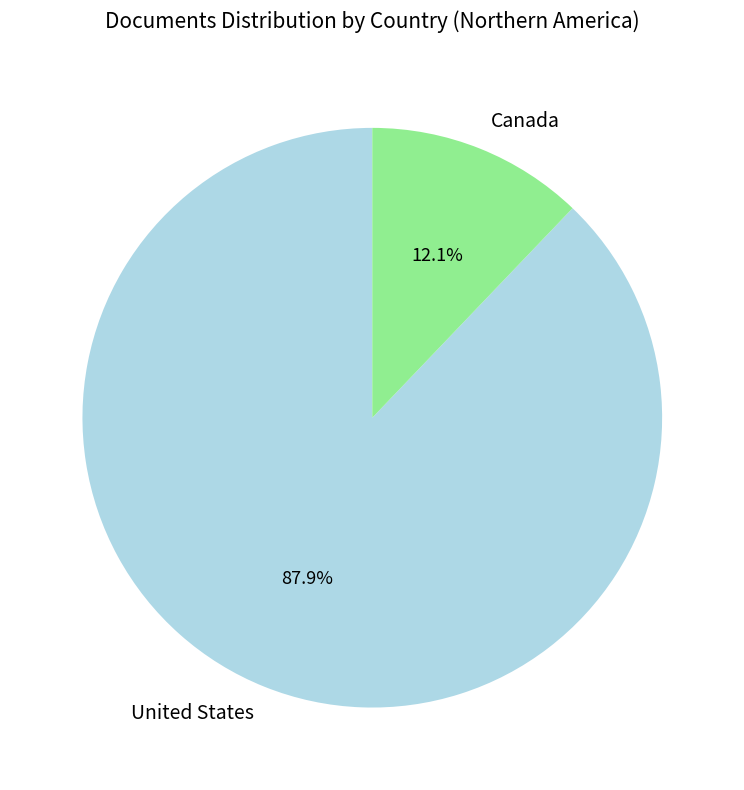

Does any single category account for the majority?

Yes